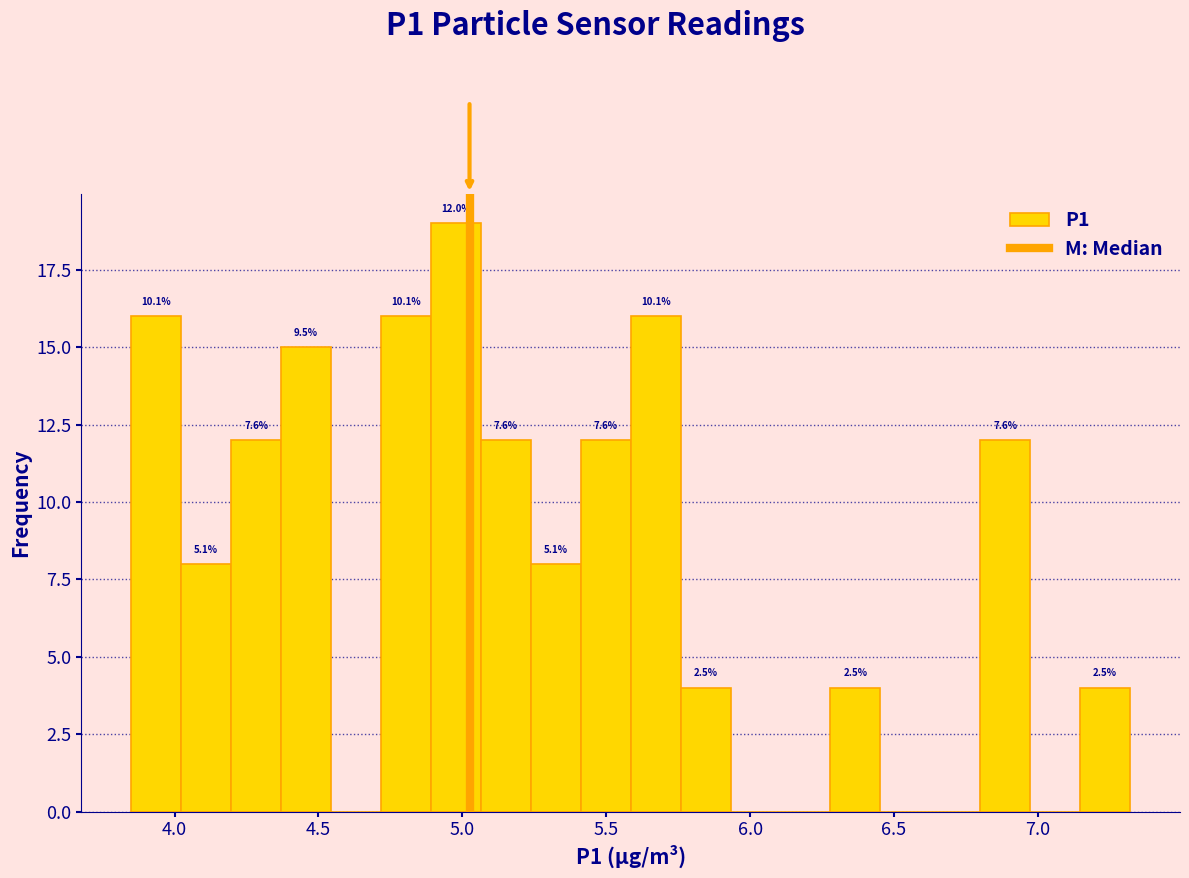

Read against the x-axis, roughly where is the centre of the tallest bar?

5.00